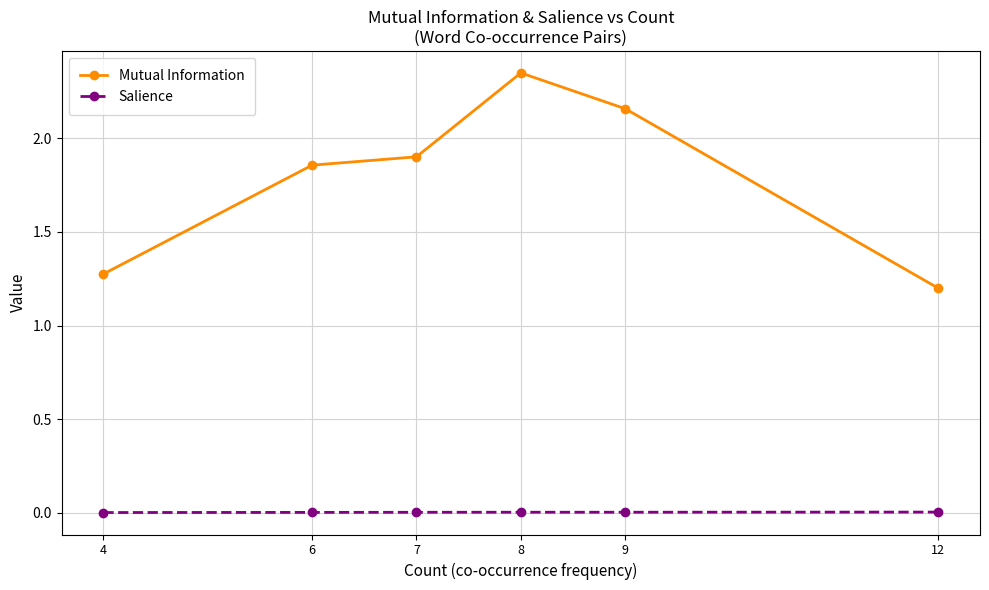

Between 8 and 12, which series saw the biggest shift?

Mutual Information